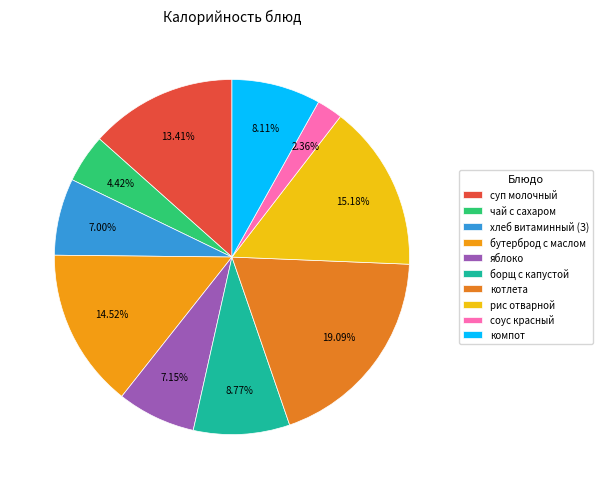

To the nearest percent, what is the average slice percentage?

10%